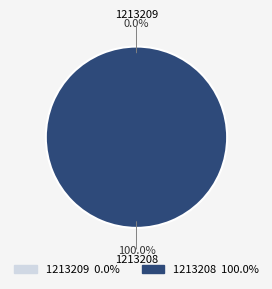

Is the sum of 1213208 and 1213209 greater than half?

Yes